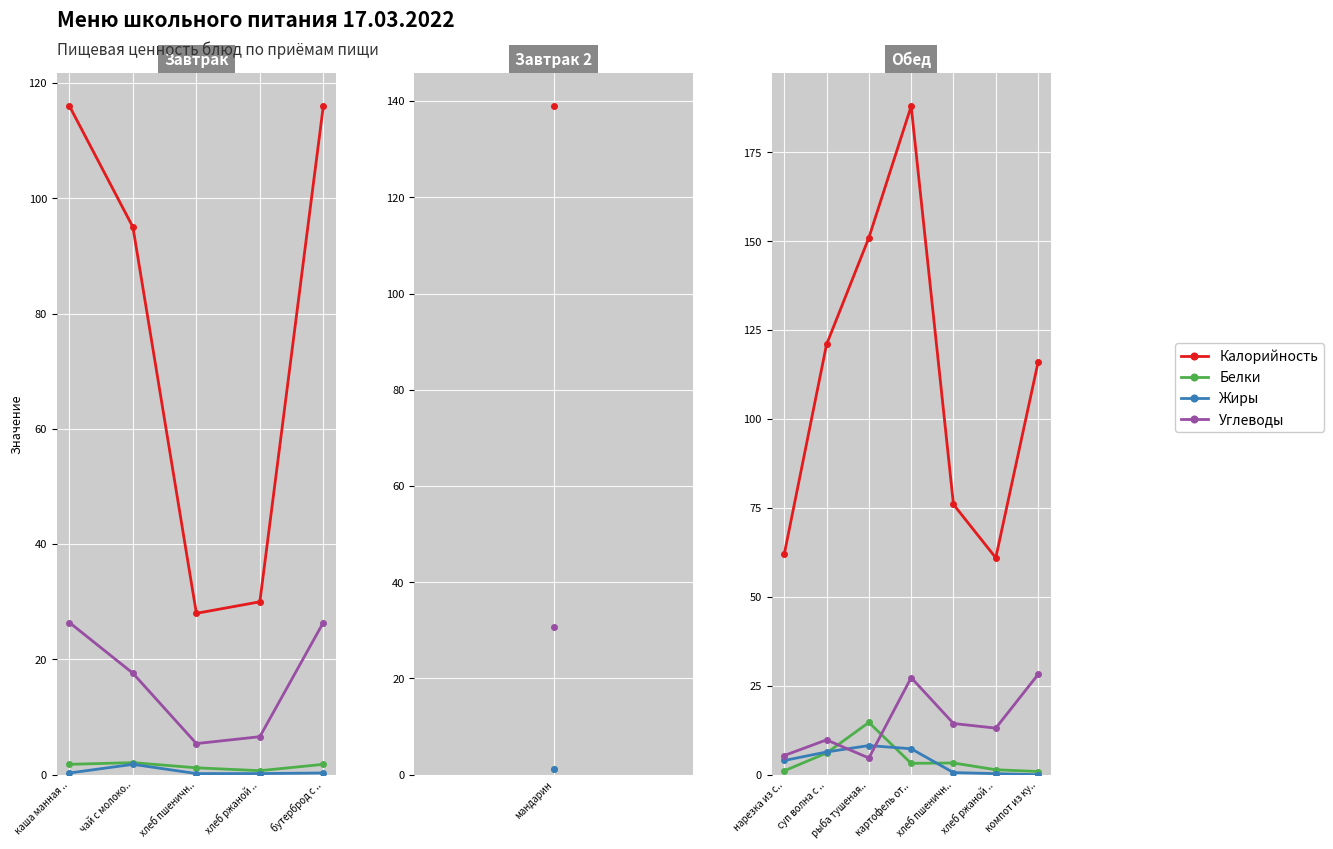

What are all the series names shown in the legend?

Калорийность, Белки, Жиры, Углеводы